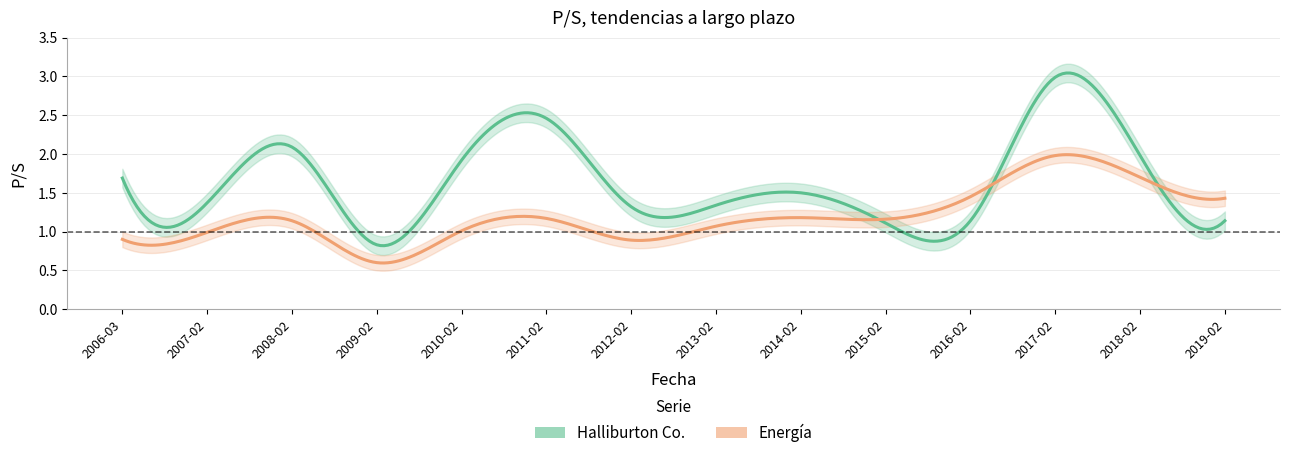

True or false: Energía has a value of 2.0 at 2015-02-24.

False